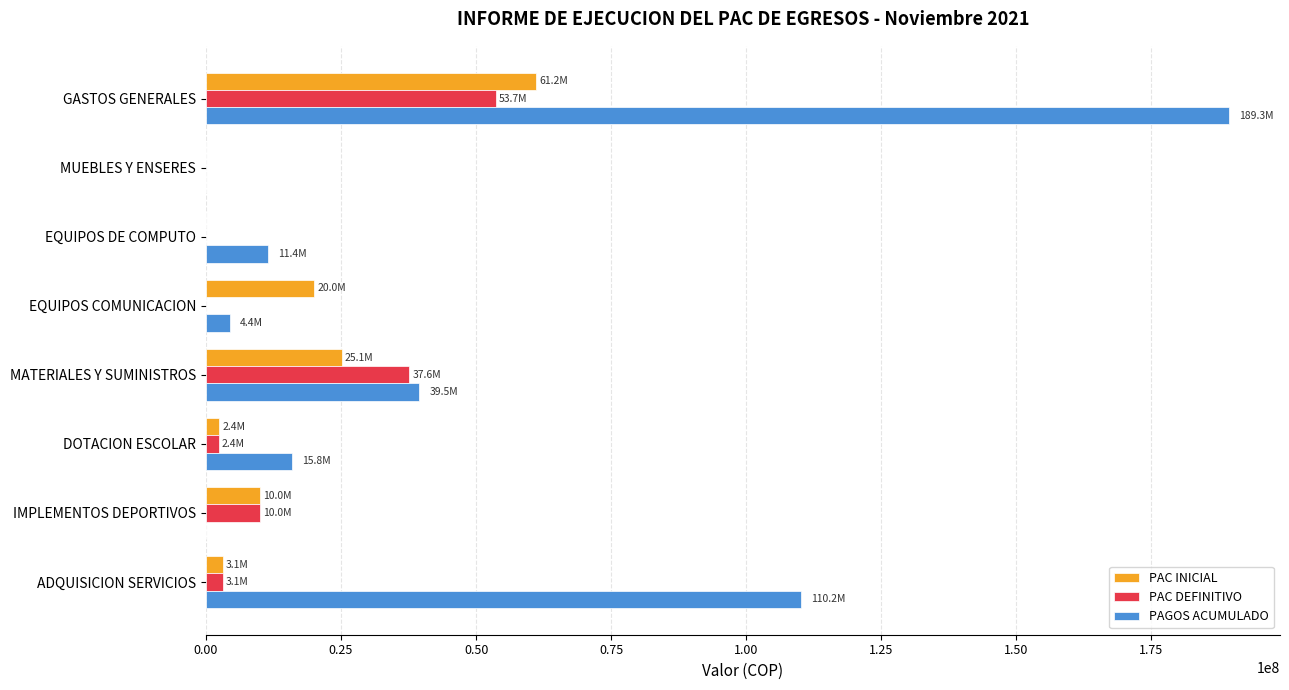

What is the maximum value for PAC DEFINITIVO?

53706438.5